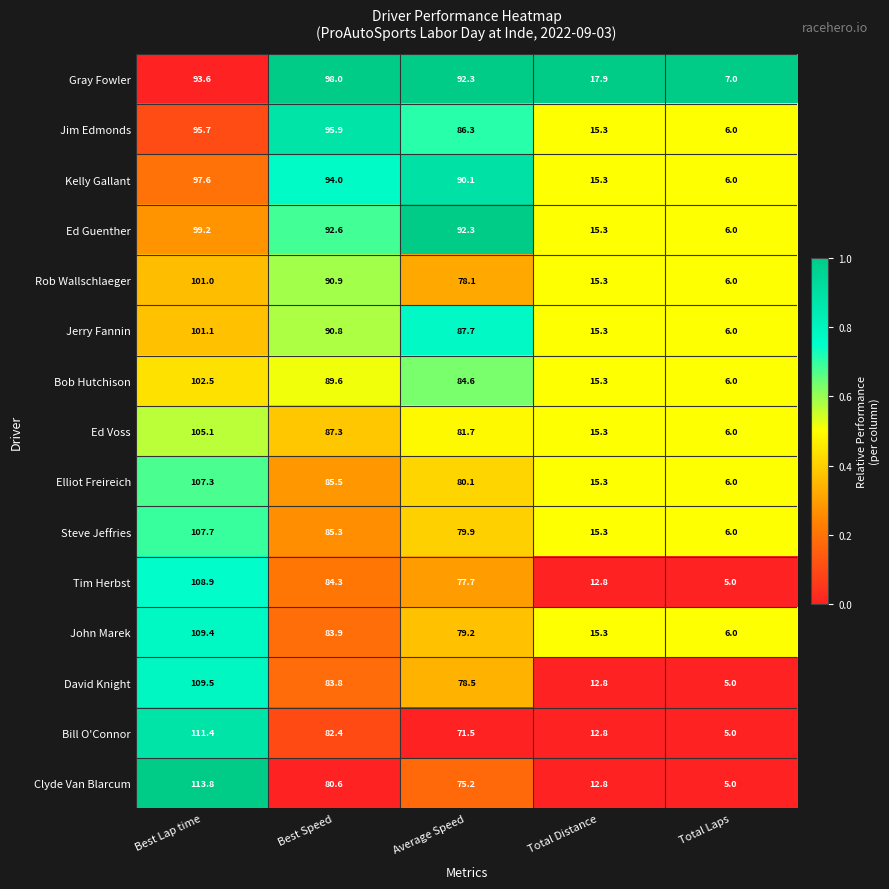

At which category does the chart reach its minimum across all series?

Total Laps